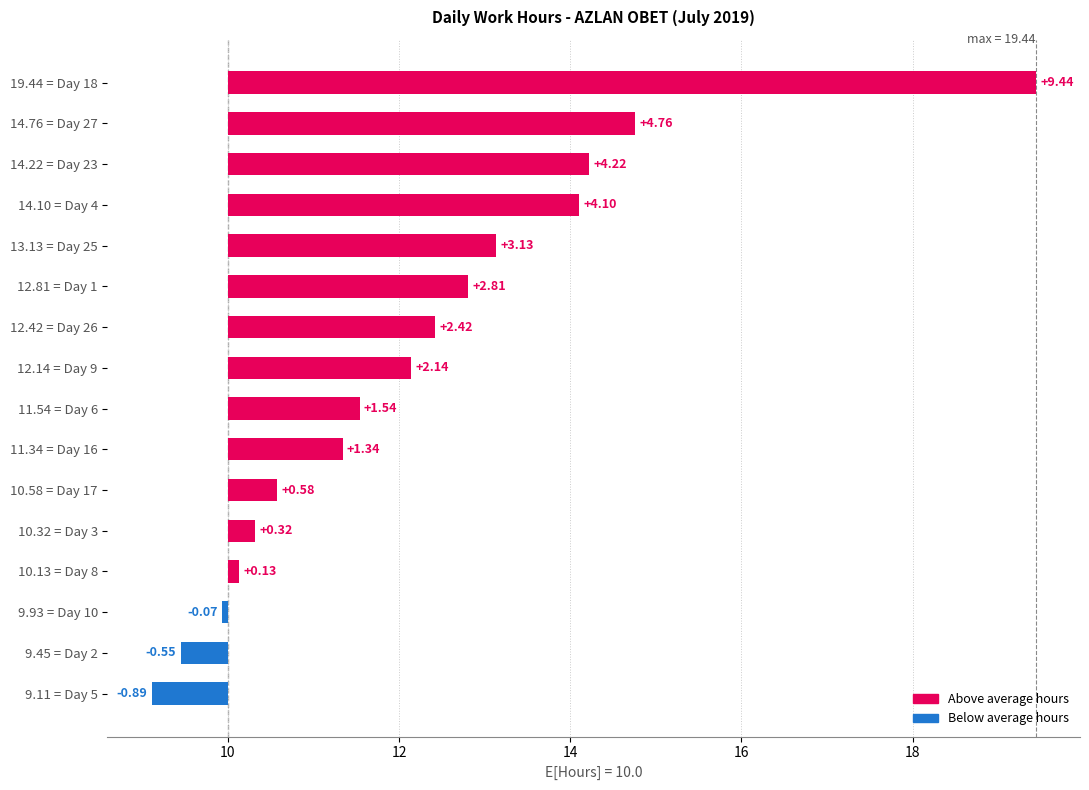

Which has a higher value, Day 27 or Day 2?

Day 27